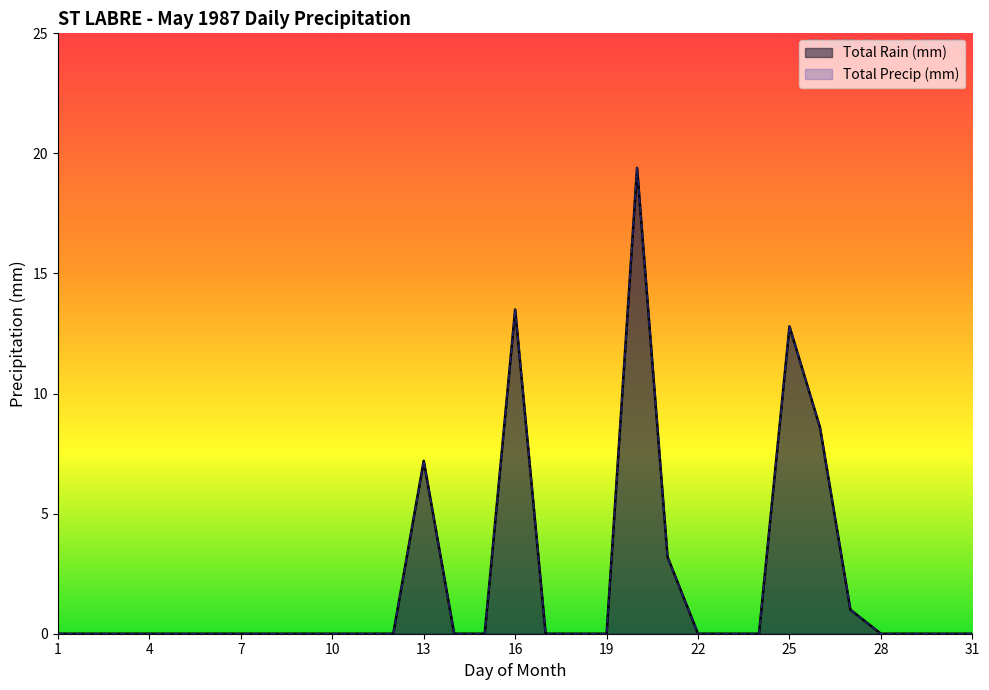

Which category has the lowest value across all series?

1